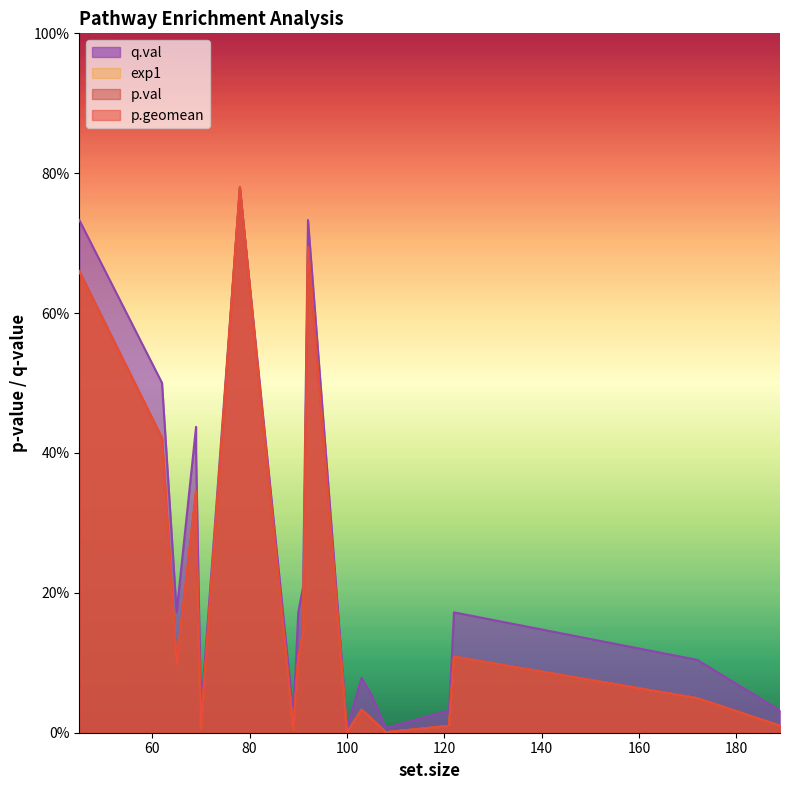

List the series in order of their peak value, highest first.

p.geomean, p.val, exp1, q.val